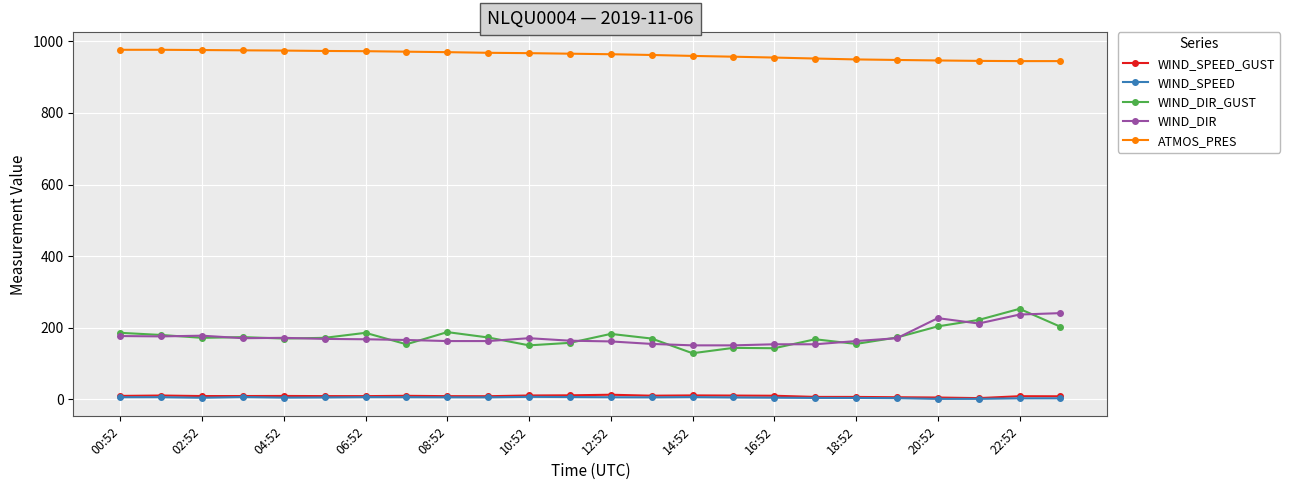

Which series has the largest total across all categories?

ATMOS_PRES